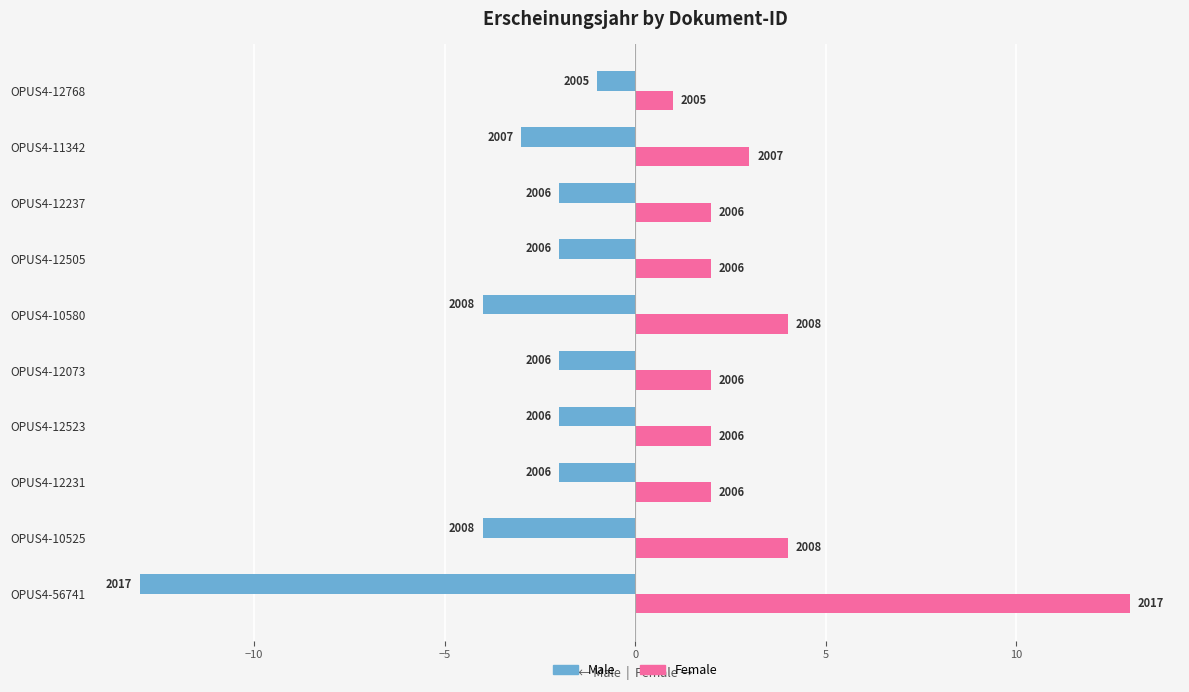

Which series has the largest range (max minus min)?

Male